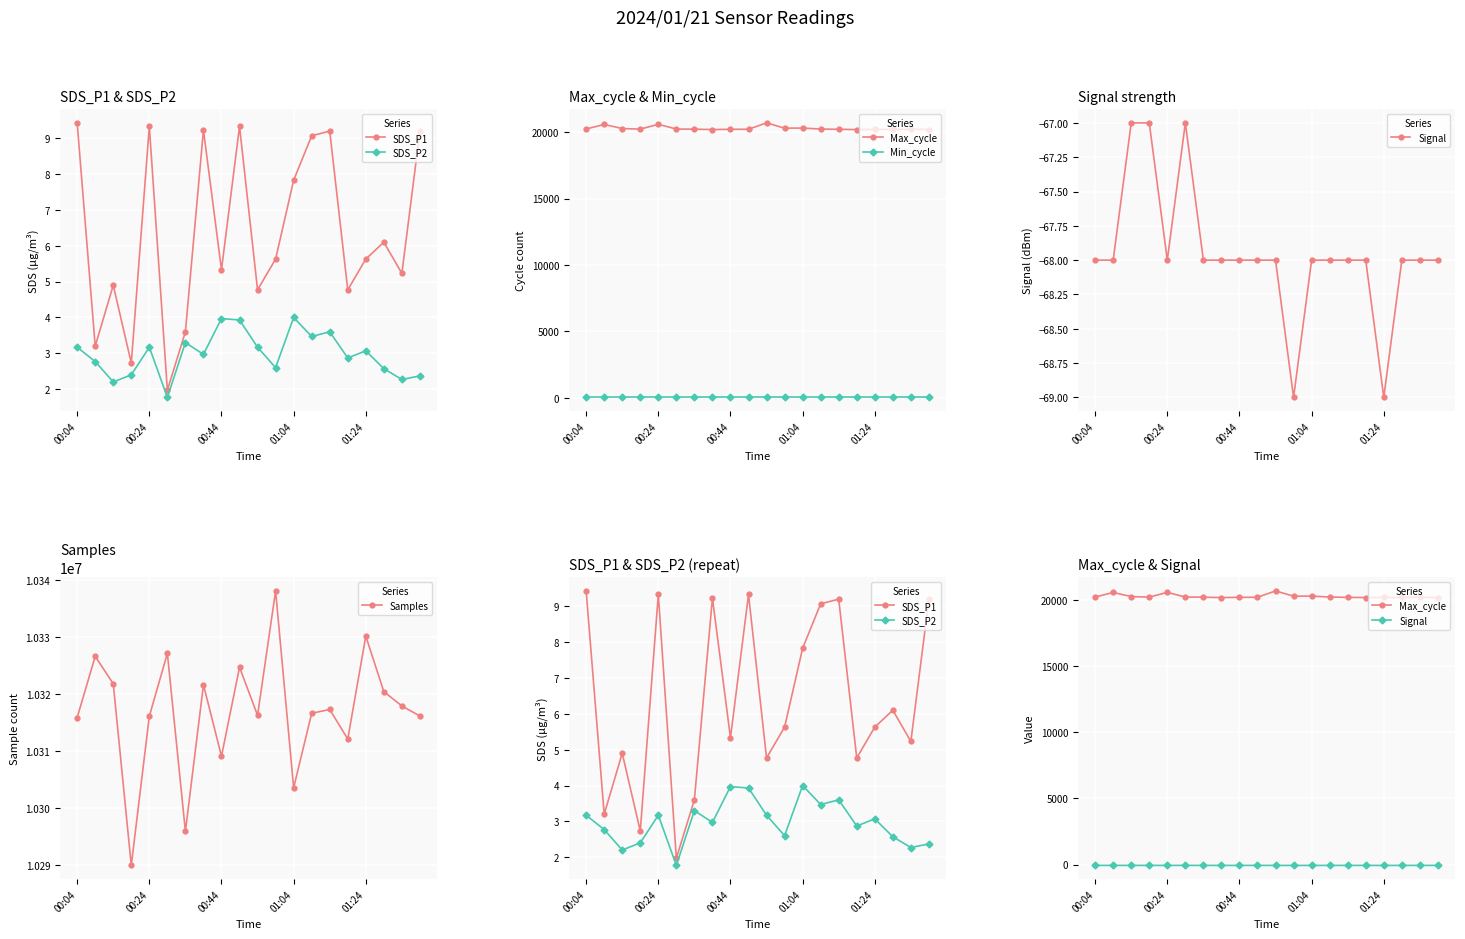

True or false: SDS_P2 and SDS_P1 intersect in this chart.

False